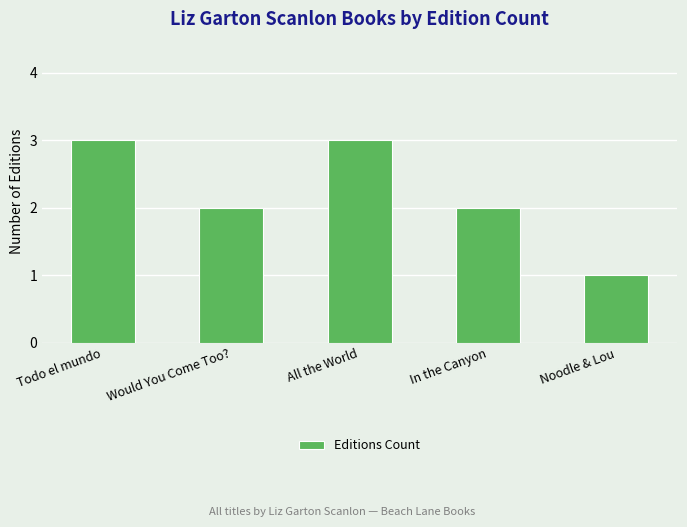

Which has a higher value, Would You Come Too? or Todo el mundo?

Todo el mundo